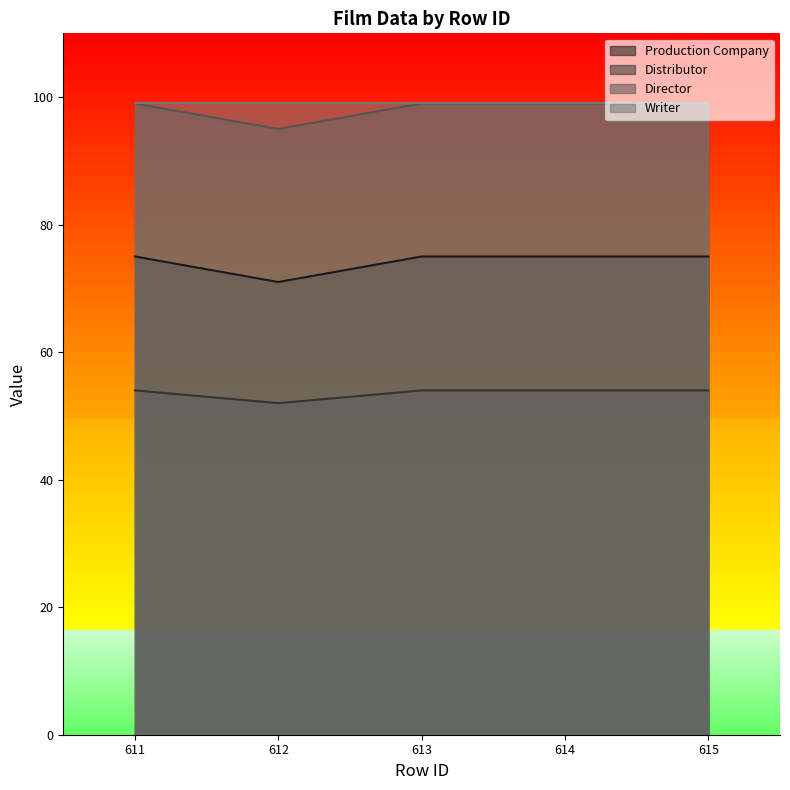

Is it true that Production Company equals 75 at 614?

True